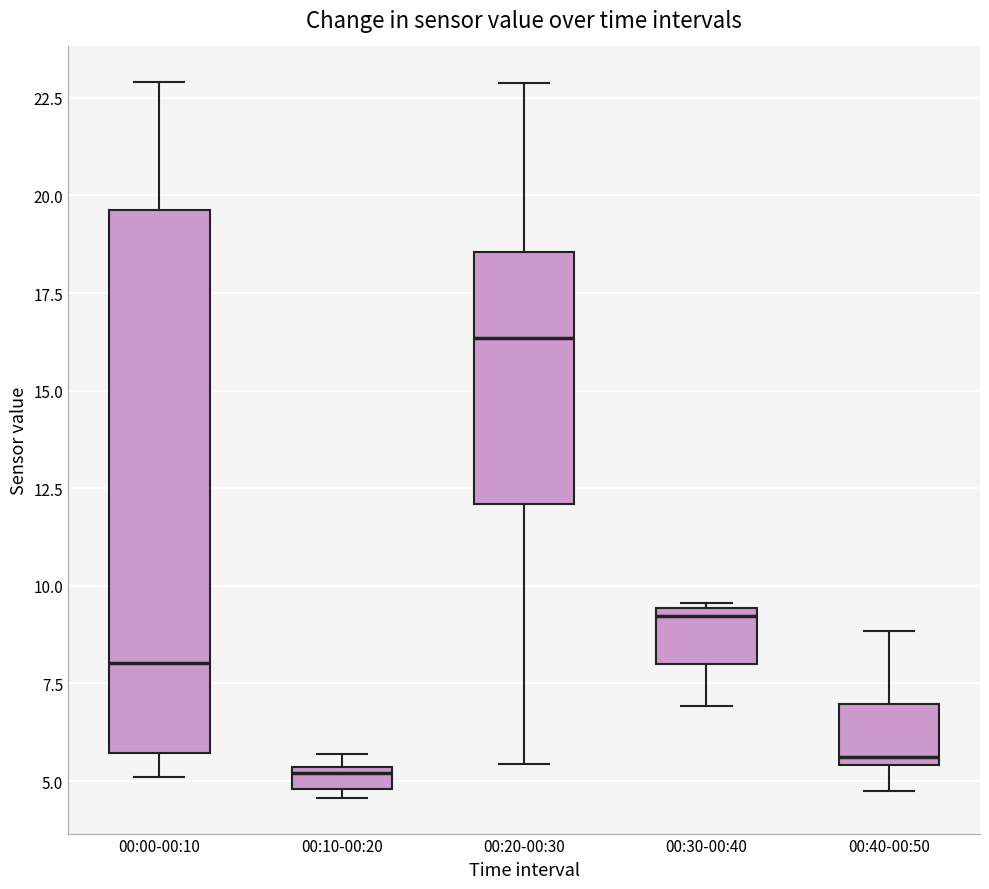

Which box is the tallest, from its lower edge to its upper edge?

00:00-00:10